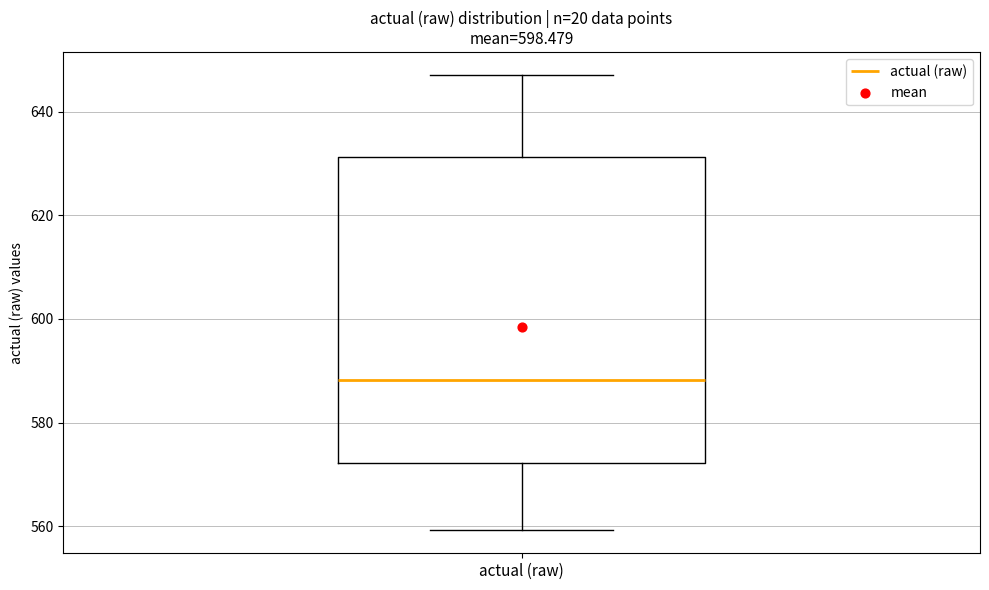

Where does the upper whisker of the box for actual (raw) end on the y-axis? The values are not printed on the chart, so give them approximately, as read against the axis.

648